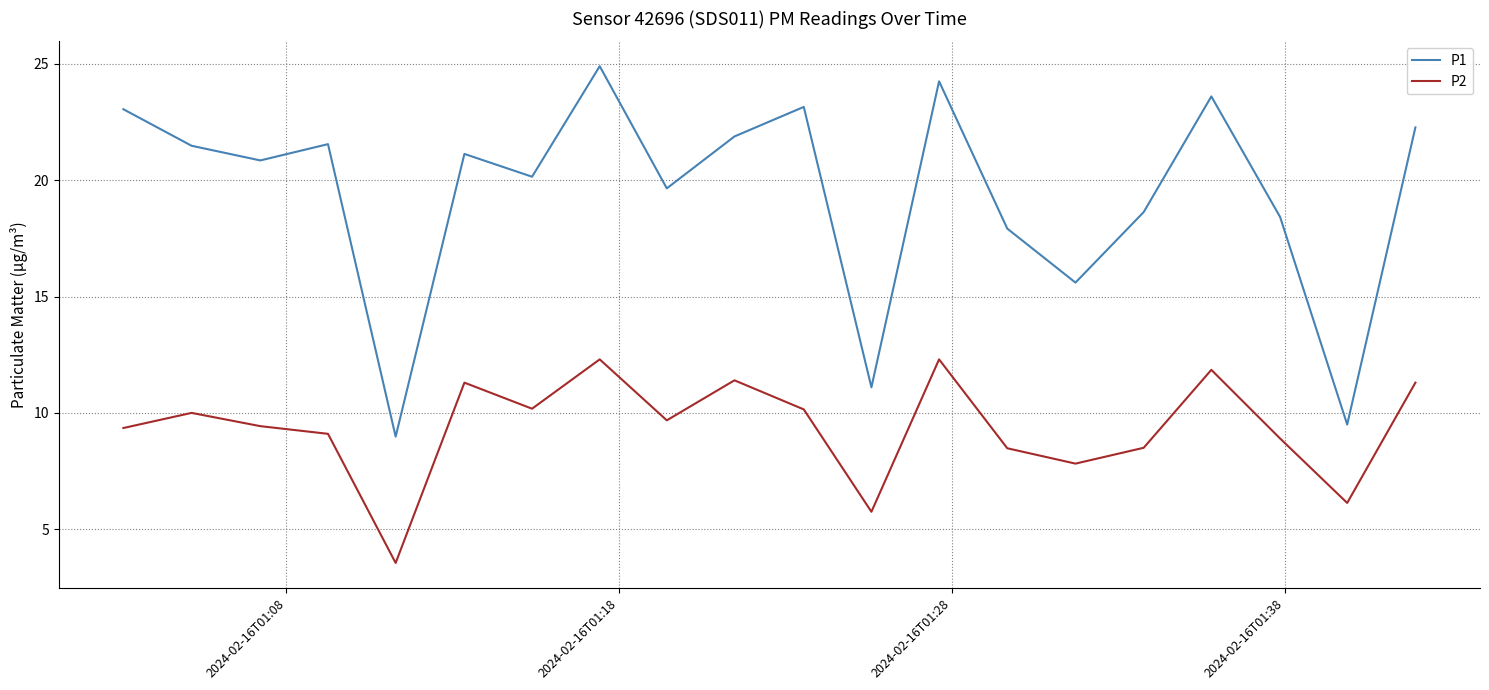

At how many categories does at least one series exceed 5?

20